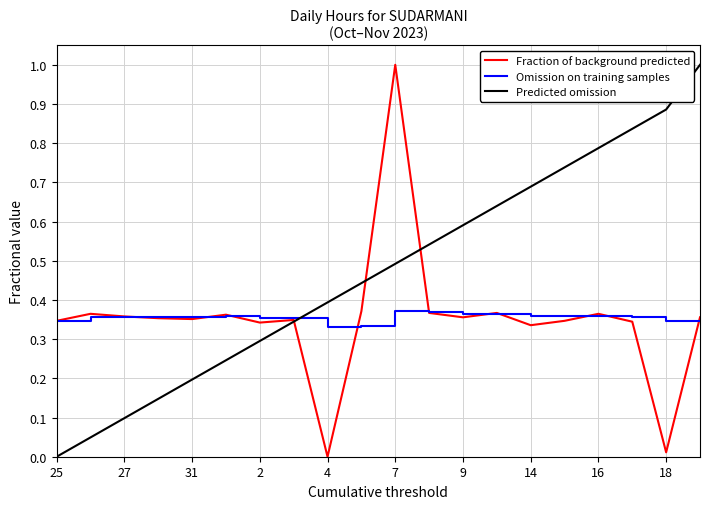

True or false: Fraction of background predicted and Predicted omission cross at least once.

True